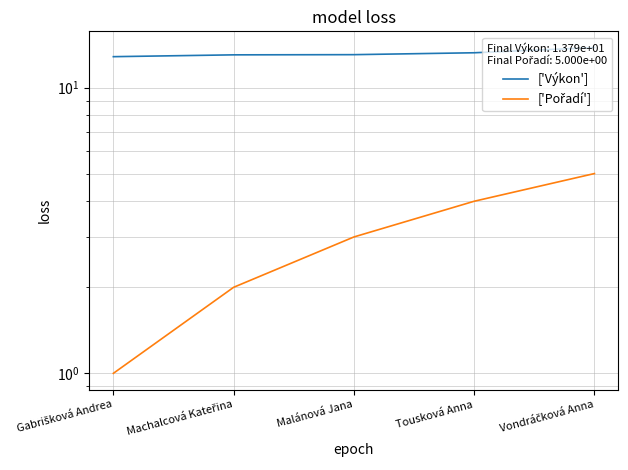

At Gabrišková Andrea, list the series in order from largest to smallest.

['Výkon'], ['Pořadí']